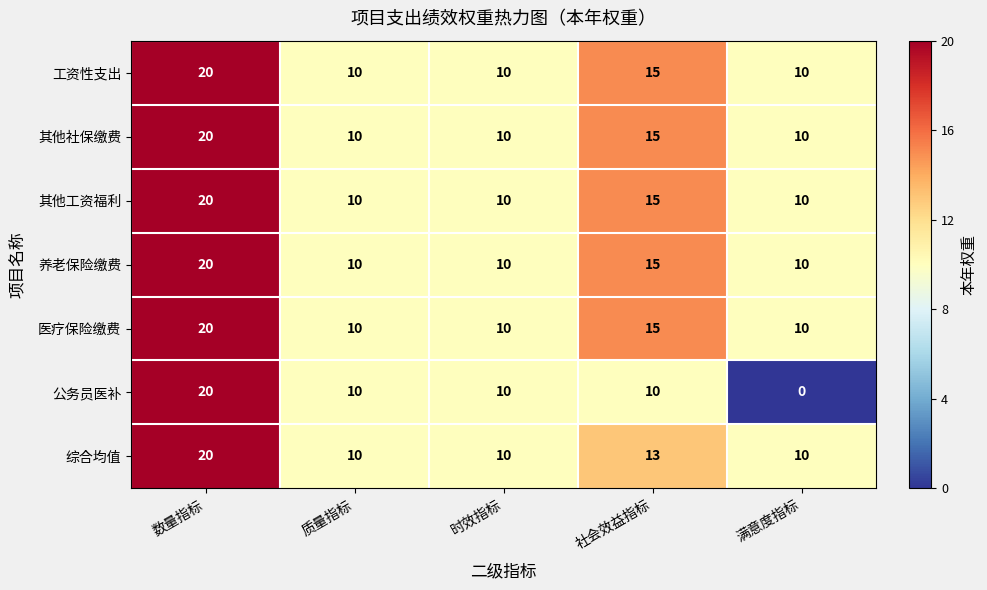

At which category is the sum across all series the highest?

数量指标